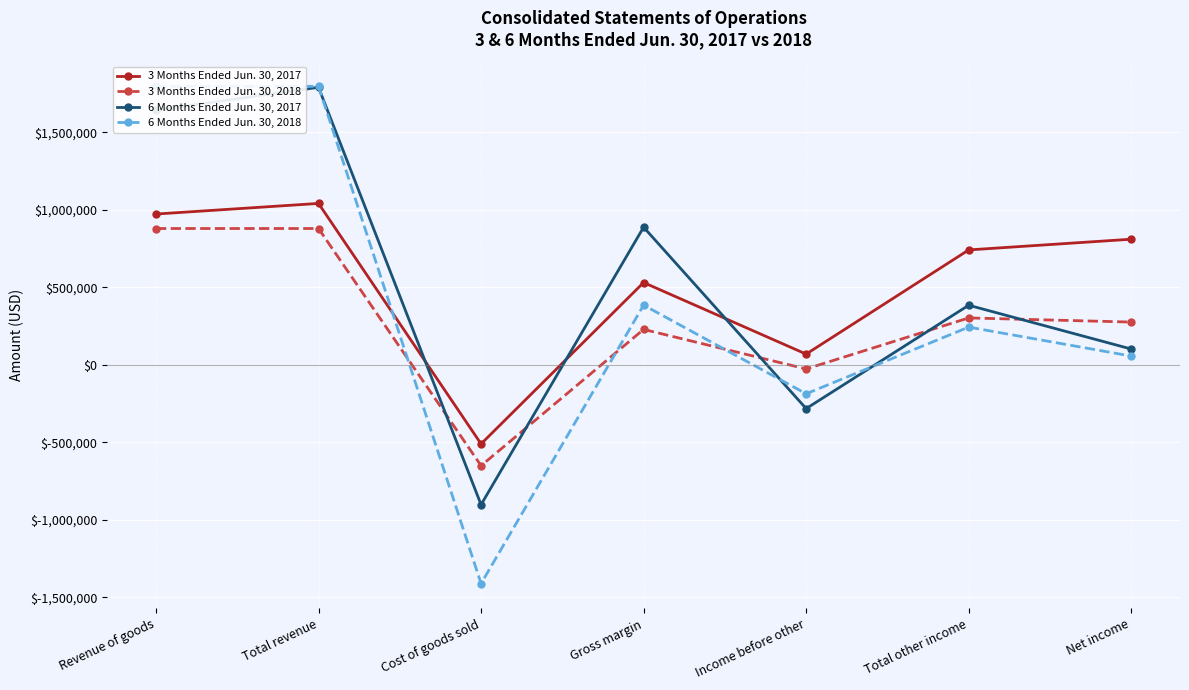

How many interior local valleys does the 6 Months Ended Jun. 30, 2018 series have?

2